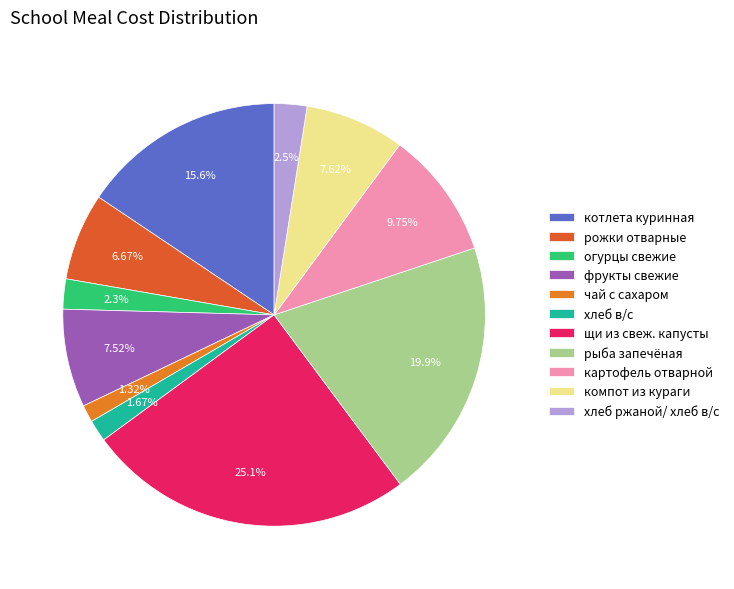

Which slice is the largest?

щи из свеж. капусты